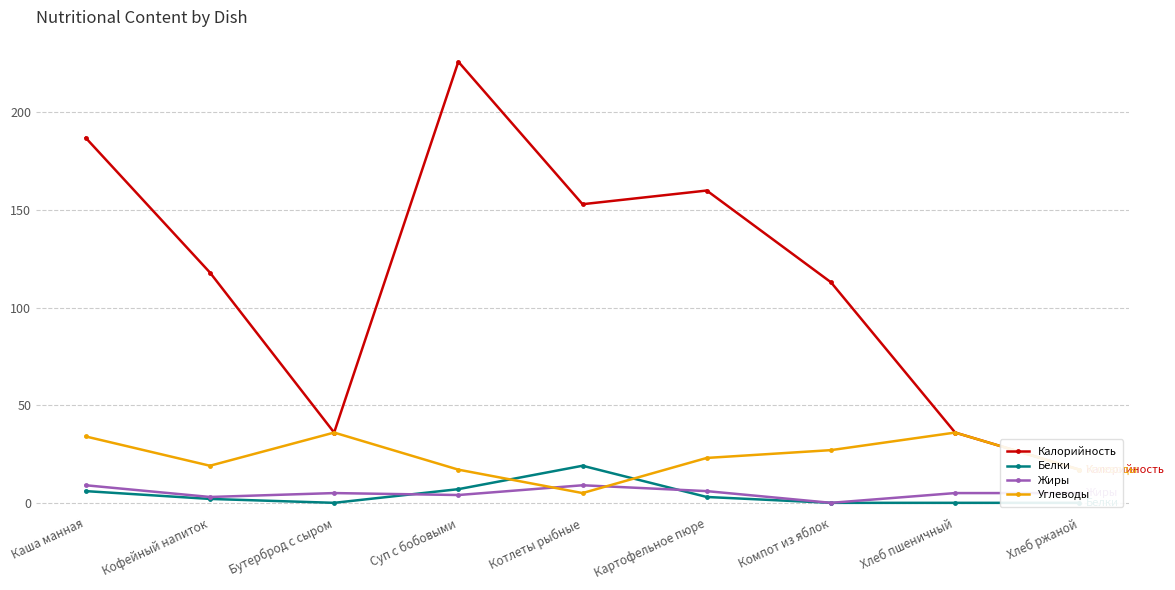

What is the label of the 2nd point from the left?

Кофейный напиток